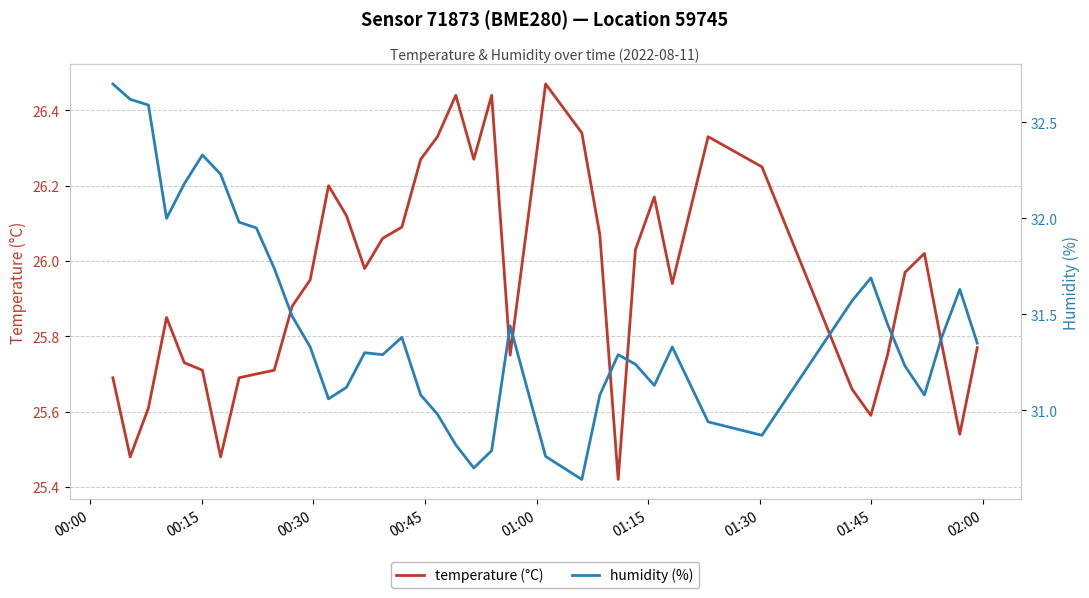

Does the chart have visible grid lines?

Yes